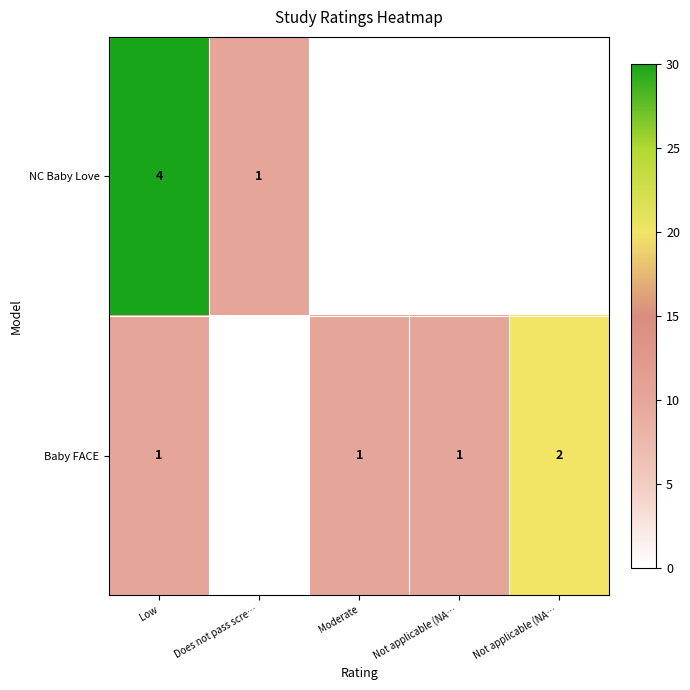

What is the difference between the maximum and minimum values in the Baby FACE series?

20